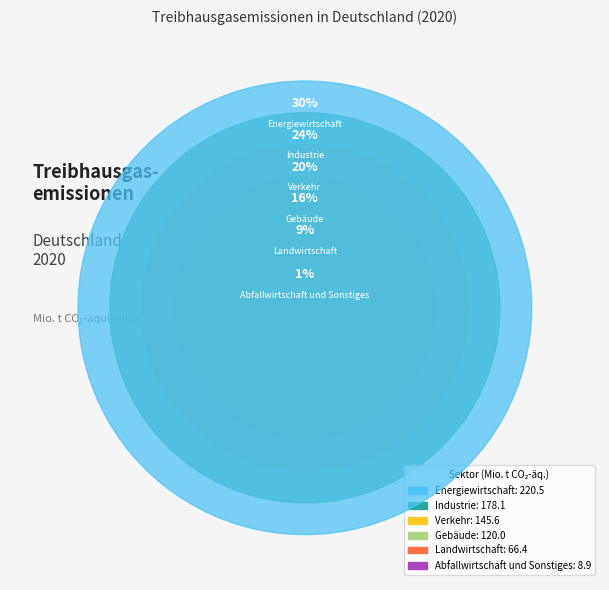

Is the sum of Verkehr and Industrie greater than half?

No